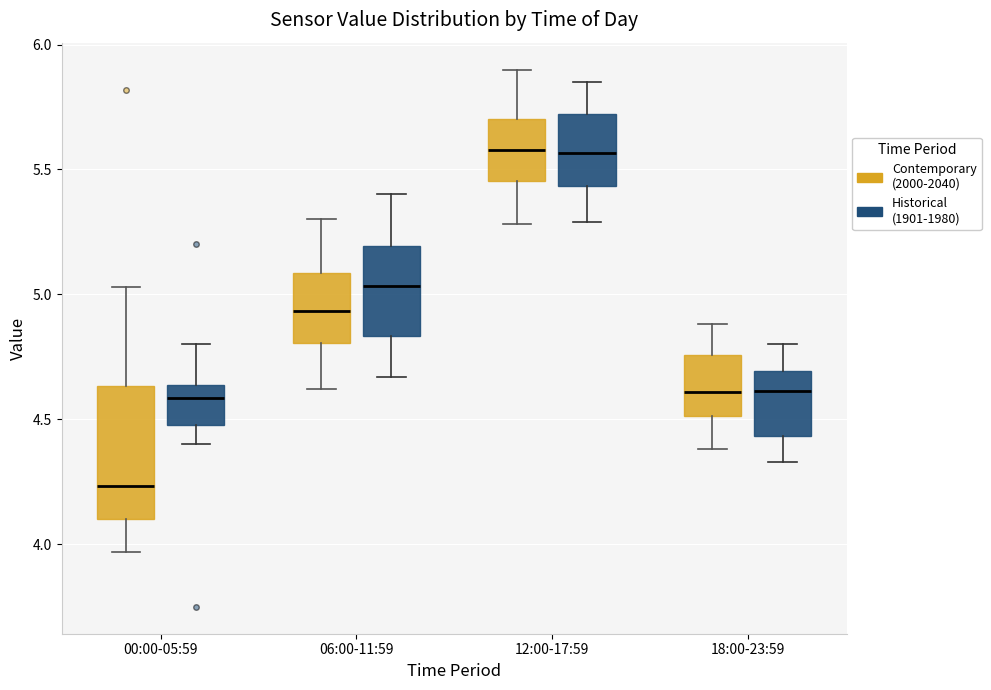

Reading left to right, read every box against the y-axis: the position of its median line, the range the box covers, and the ends of its whiskers. The values are not printed on the chart, so give them approximately, as read against the axis.

00:00-05:59 (Contemporary (2000-2040)): median 4.25, box 4.10 to 4.65, whiskers 3.95 to 5.05
00:00-05:59 (Historical (1901-1980)): median 4.60, box 4.50 to 4.65, whiskers 4.40 to 4.80
06:00-11:59 (Contemporary (2000-2040)): median 4.95, box 4.80 to 5.10, whiskers 4.60 to 5.30
06:00-11:59 (Historical (1901-1980)): median 5.05, box 4.85 to 5.20, whiskers 4.65 to 5.40
12:00-17:59 (Contemporary (2000-2040)): median 5.60, box 5.45 to 5.70, whiskers 5.30 to 5.90
12:00-17:59 (Historical (1901-1980)): median 5.55, box 5.45 to 5.70, whiskers 5.30 to 5.85
18:00-23:59 (Contemporary (2000-2040)): median 4.60, box 4.50 to 4.75, whiskers 4.40 to 4.90
18:00-23:59 (Historical (1901-1980)): median 4.60, box 4.45 to 4.70, whiskers 4.35 to 4.80